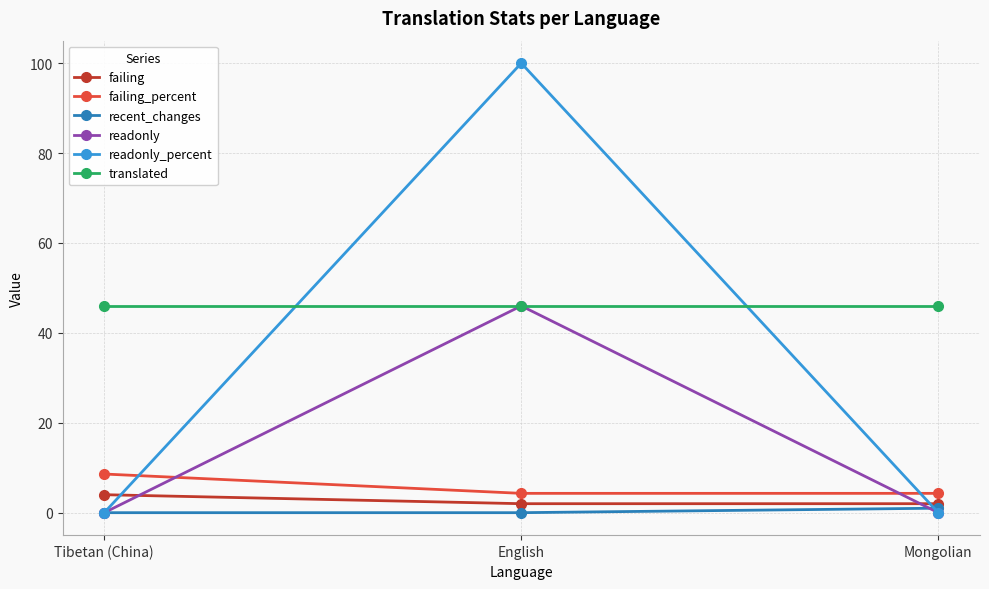

How many data points does each series have?

3